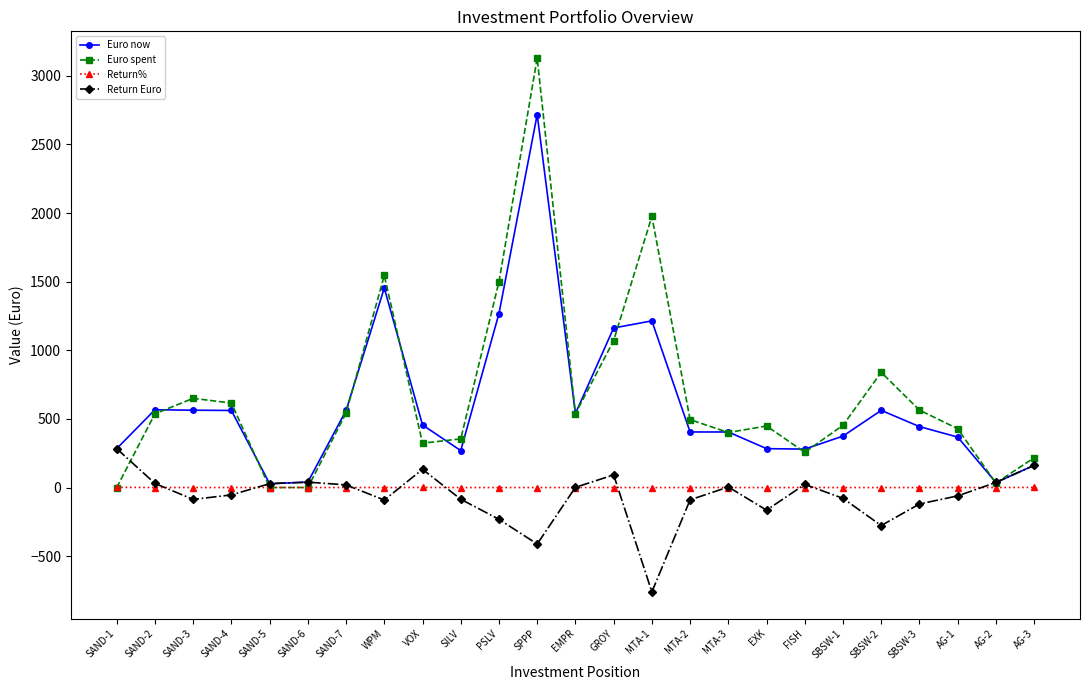

True or false: Euro now has more than 1 interior local peaks.

True